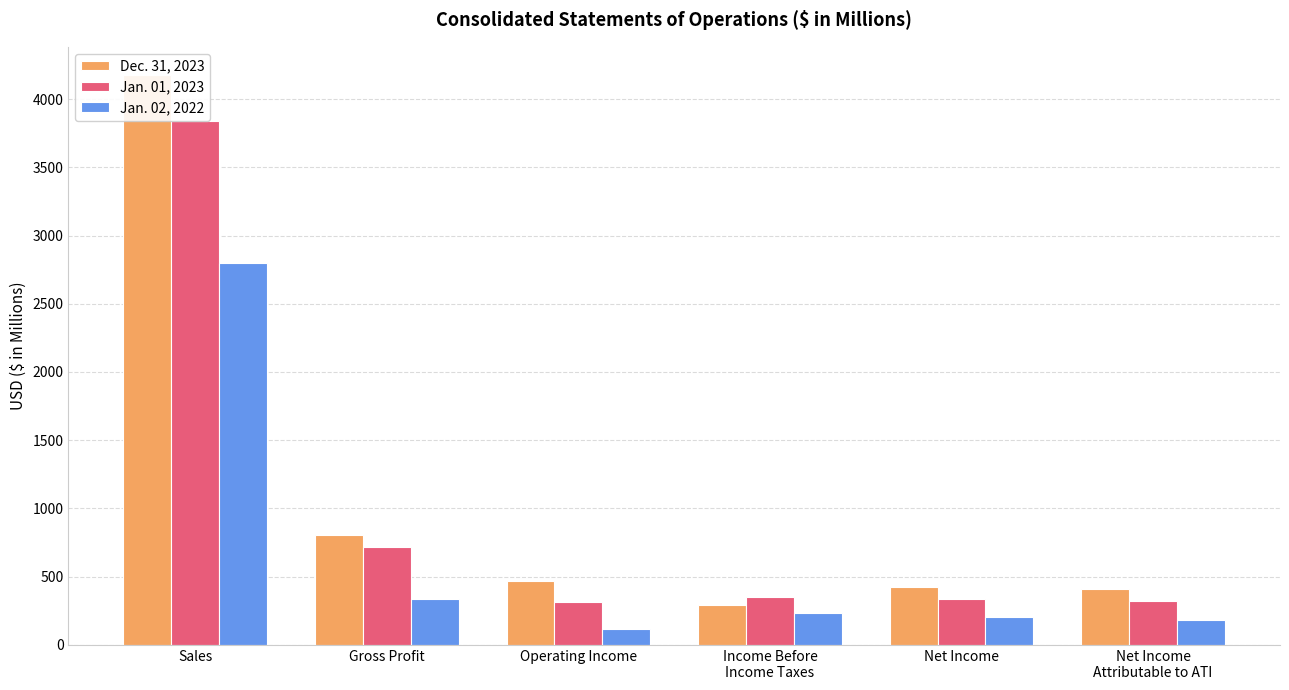

Which series changed the most between Income Before
Income Taxes and Net Income
Attributable to ATI?

Dec. 31, 2023